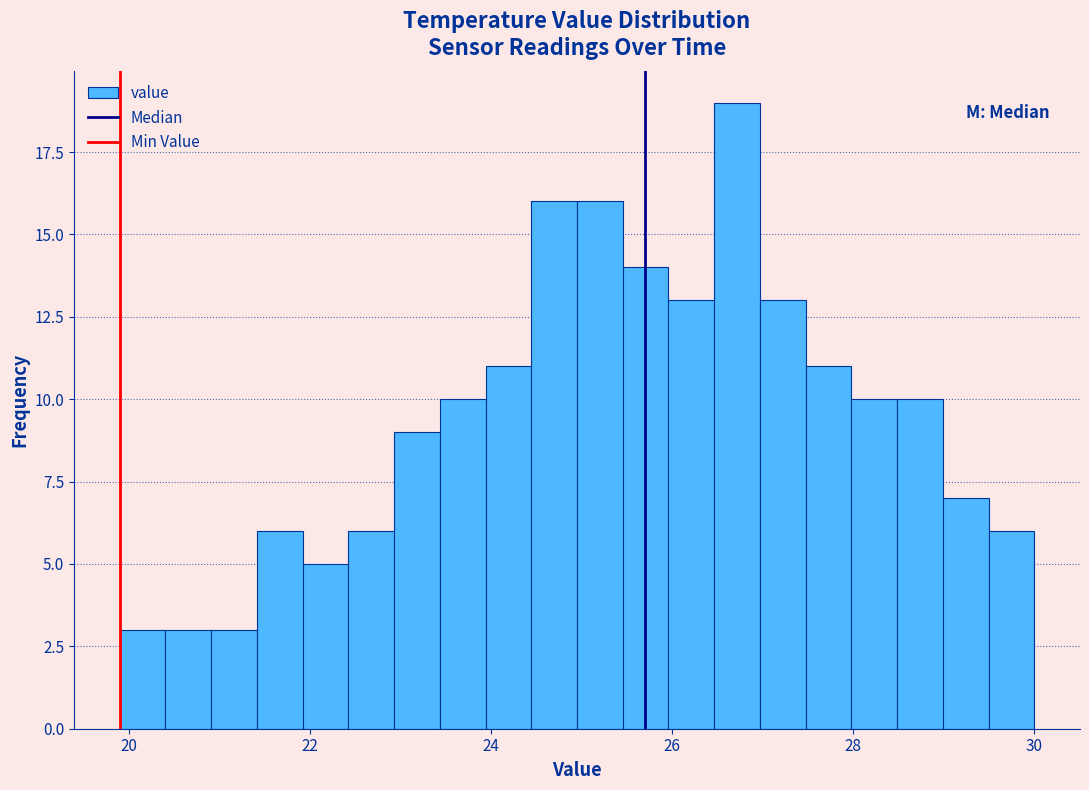

Around what value on the x-axis is the tallest bar? Give the approximate position of its centre, as read against the axis.

26.8